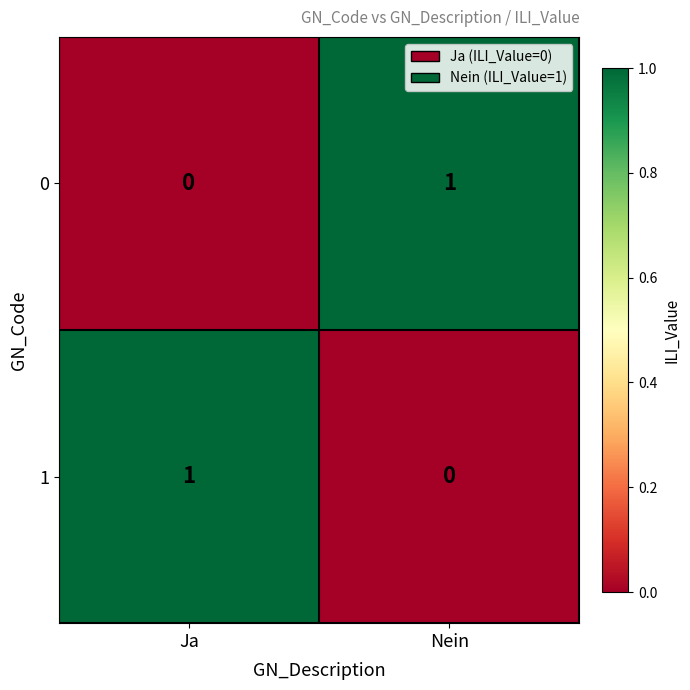

At which label does 0 reach its peak?

Nein